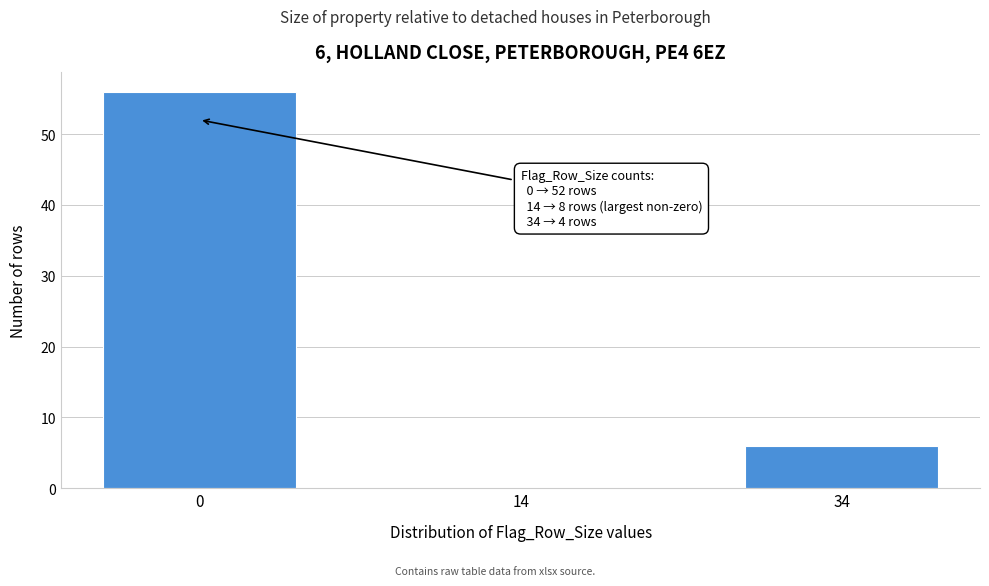

Reading left to right, transcribe all the data shown in this chart.

0=56	14=0	34=6